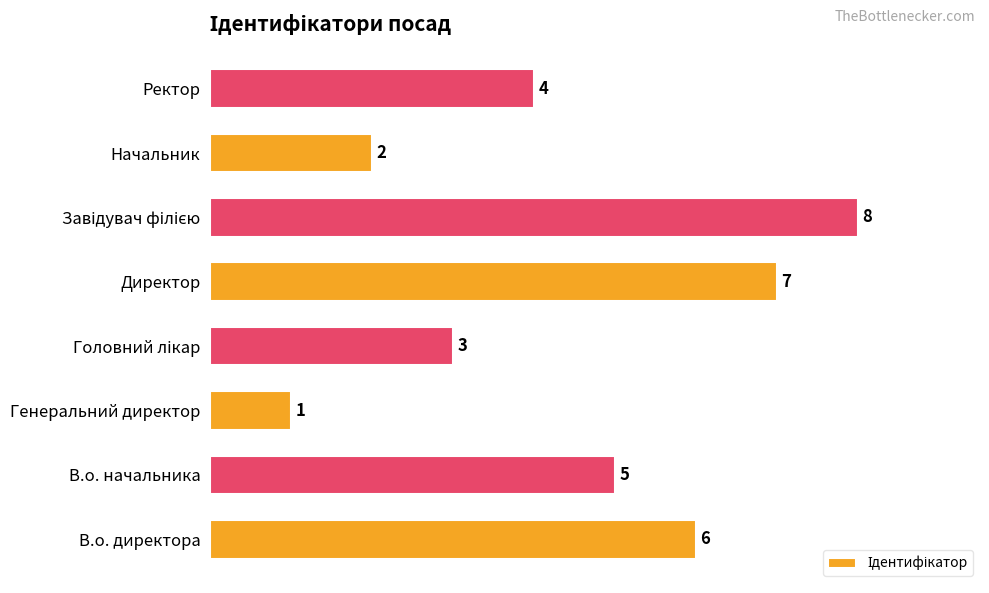

What is the change in value from В.о. начальника to Начальник?

-3